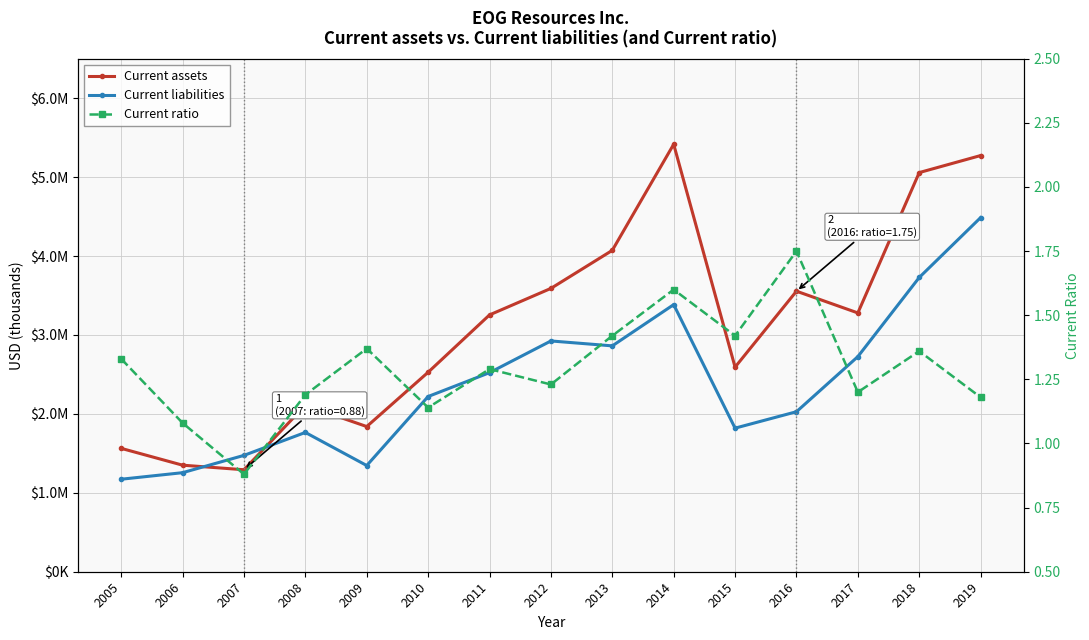

What is the difference between the highest and lowest values at 2008?

2108449.8